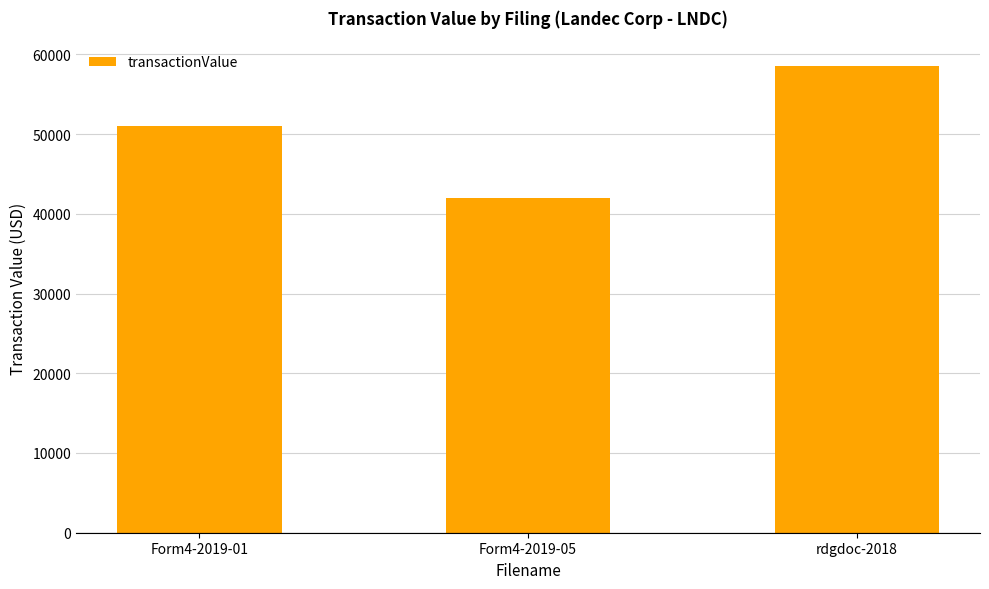

List the labels in order of value, smallest first.

Form4-2019-05, Form4-2019-01, rdgdoc-2018